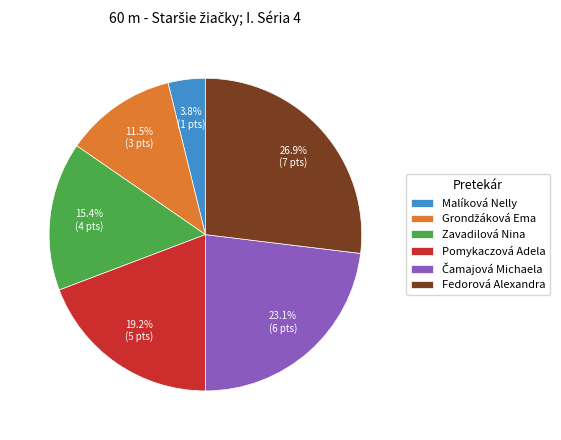

What percentage is the Pomykaczová Adela slice, to the nearest percent?

19%